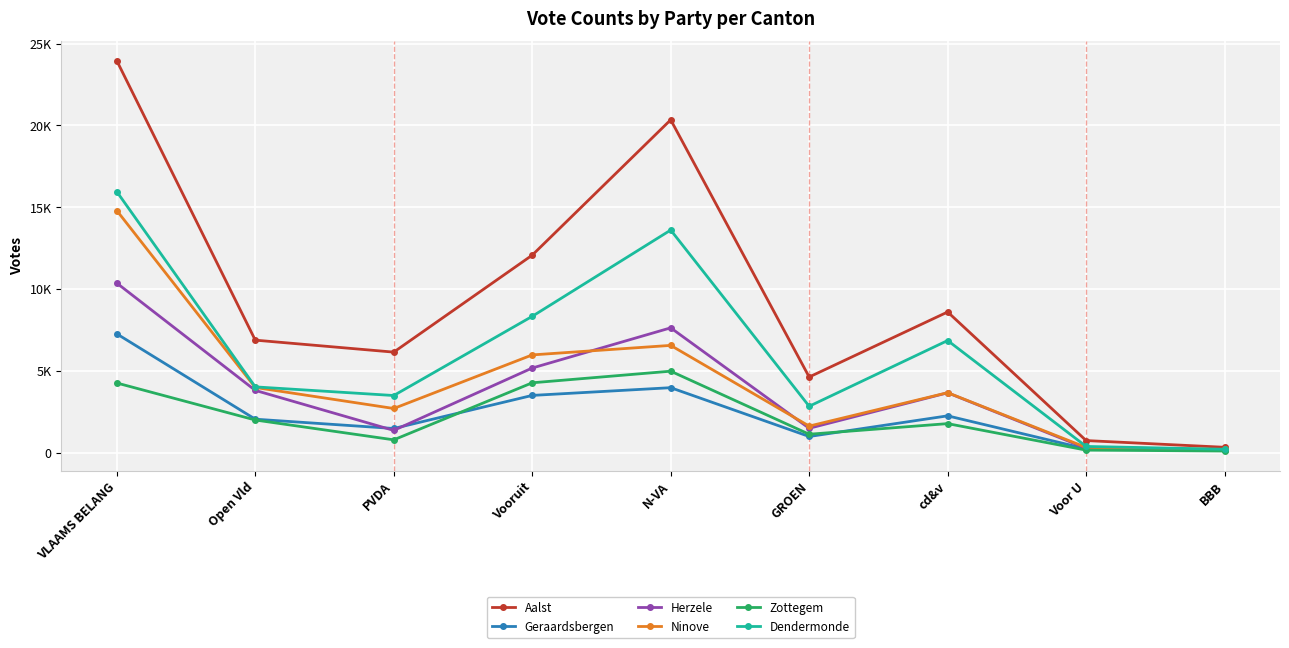

What are all the series names shown in the legend?

Aalst, Geraardsbergen, Herzele, Ninove, Zottegem, Dendermonde